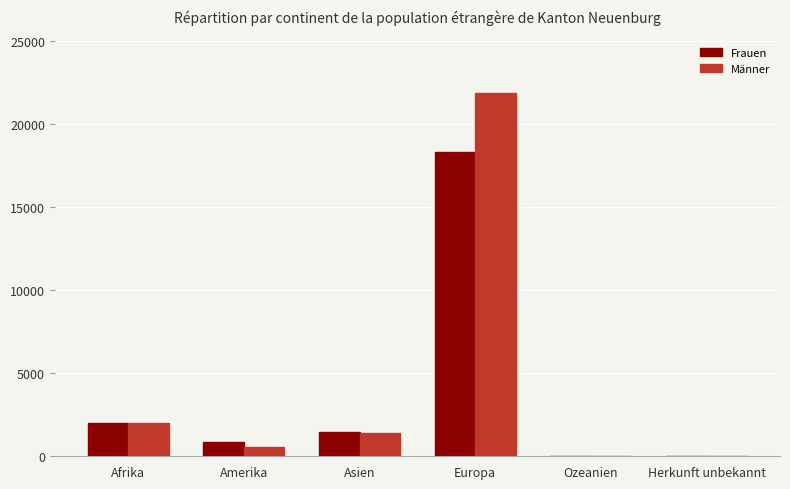

The value of Frauen at Afrika is 531. True or false?

False